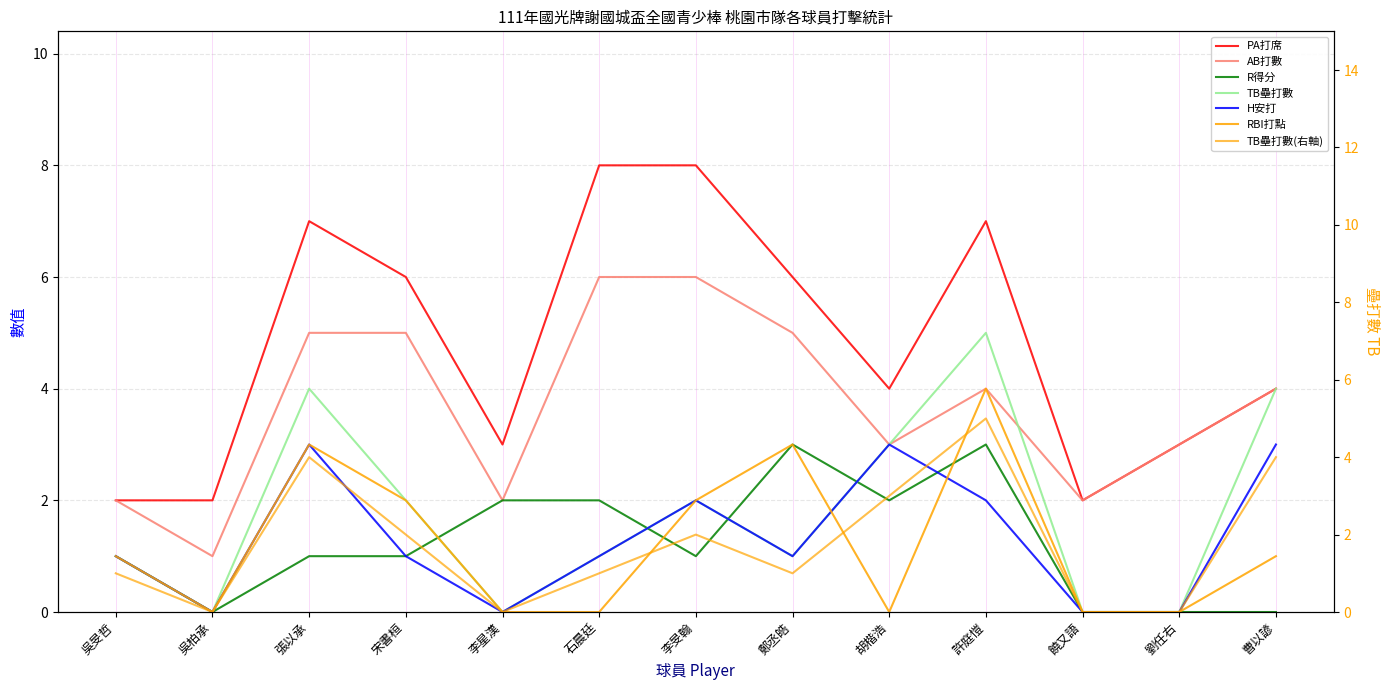

How many positive values does the R得分 series have?

9